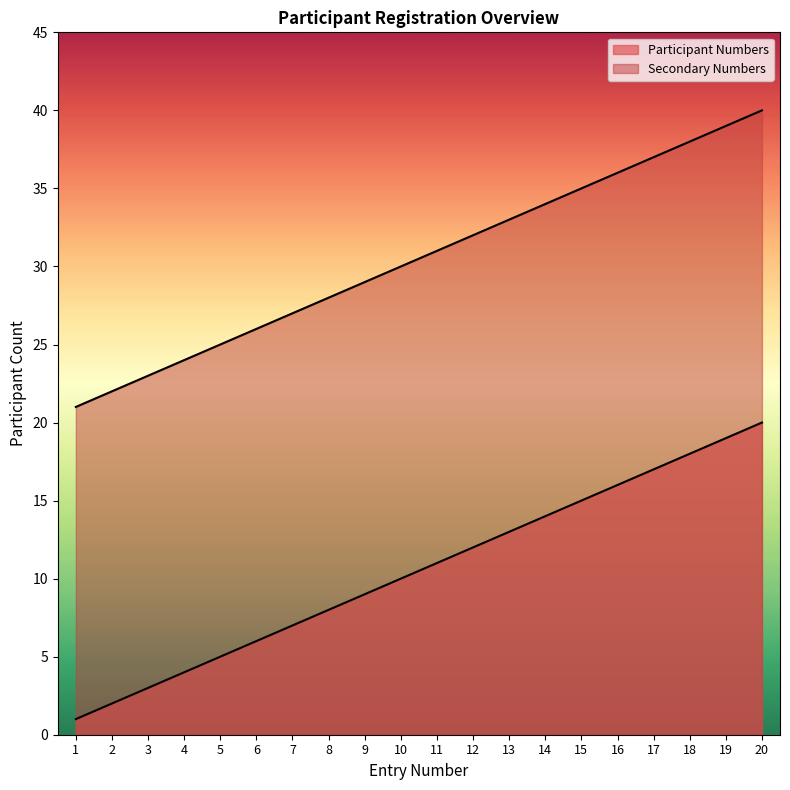

Rank the categories by value from highest to lowest.

20, 19, 18, 17, 16, 15, 14, 13, 12, 11, 10, 9, 8, 7, 6, 5, 4, 3, 2, 1